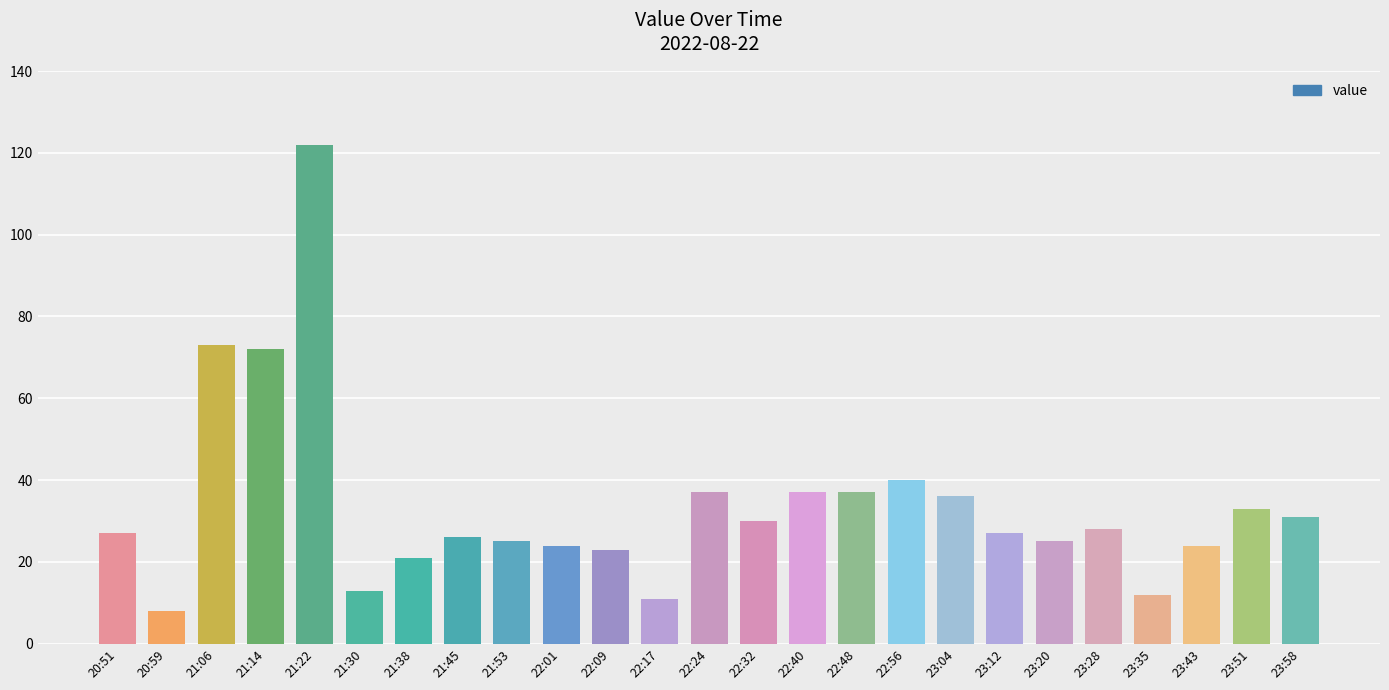

What is the average value?

34